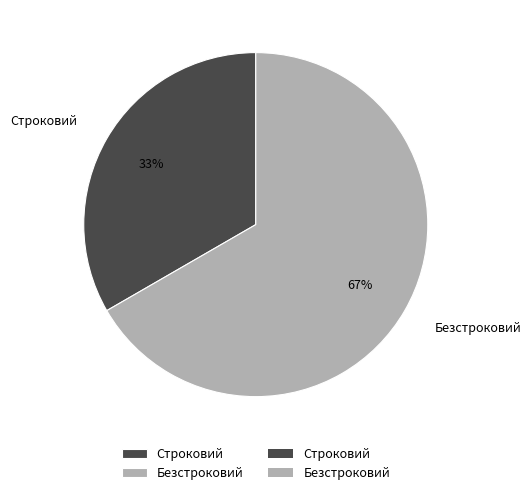

Rank the categories by value from lowest to highest.

Строковий, Безстроковий